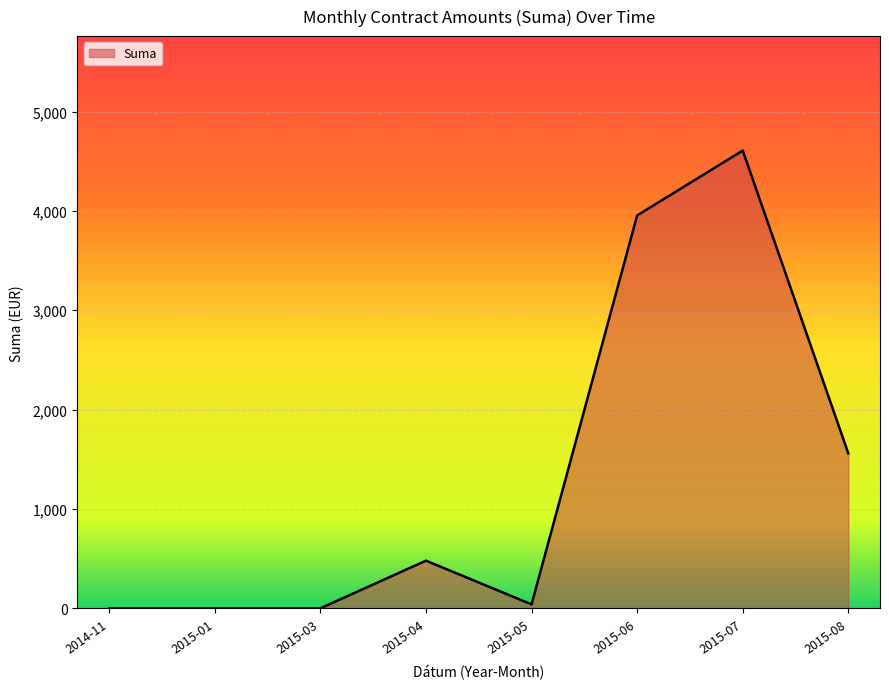

What is the difference between the maximum and second lowest values?

4607.8